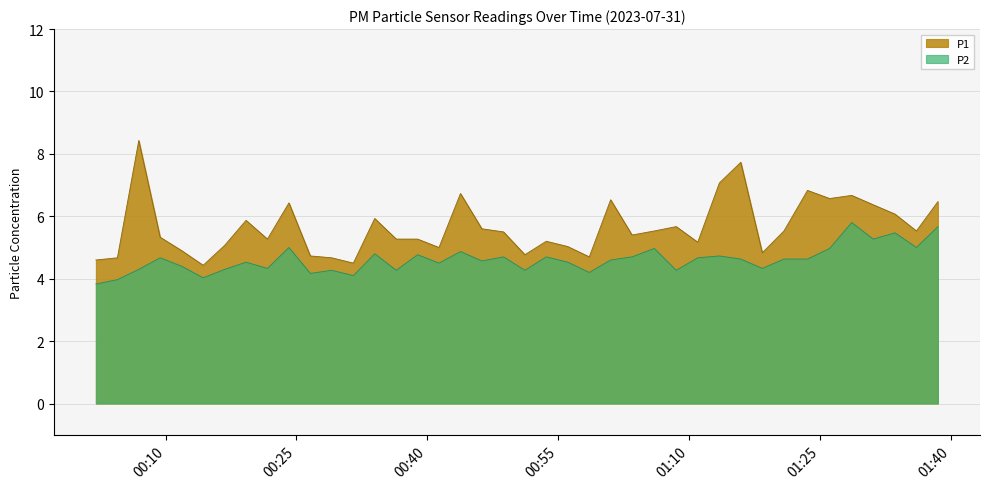

Reading right to left, list all the values displayed in this chart.

P1: 2023-07-31T01:38:32=6.5	2023-07-31T01:36:04=5.5	2023-07-31T01:33:37=6.1	2023-07-31T01:31:07=6.4	2023-07-31T01:28:39=6.7	2023-07-31T01:26:07=6.6	2023-07-31T01:23:35=6.8	2023-07-31T01:20:53=5.5	2023-07-31T01:18:24=4.8	2023-07-31T01:15:56=7.7	2023-07-31T01:13:29=7.1	2023-07-31T01:11:00=5.2	2023-07-31T01:08:32=5.7	2023-07-31T01:06:01=5.5	2023-07-31T01:03:28=5.4	2023-07-31T01:01:01=6.5	2023-07-31T00:58:34=4.7	2023-07-31T00:56:06=5.0	2023-07-31T00:53:38=5.2	2023-07-31T00:51:11=4.8	2023-07-31T00:48:44=5.5	2023-07-31T00:46:15=5.6	2023-07-31T00:43:48=6.7	2023-07-31T00:41:20=5.0	2023-07-31T00:38:53=5.3	2023-07-31T00:36:26=5.3	2023-07-31T00:33:58=5.9	2023-07-31T00:31:31=4.5	2023-07-31T00:29:02=4.7	2023-07-31T00:26:35=4.7	2023-07-31T00:24:08=6.4	2023-07-31T00:21:40=5.3	2023-07-31T00:19:13=5.9	2023-07-31T00:16:46=5.1	2023-07-31T00:14:18=4.4	2023-07-31T00:11:50=4.9	2023-07-31T00:09:22=5.3	2023-07-31T00:06:55=8.4	2023-07-31T00:04:28=4.7	2023-07-31T00:02:00=4.6
P2: 2023-07-31T01:38:32=5.7	2023-07-31T01:36:04=5.0	2023-07-31T01:33:37=5.5	2023-07-31T01:31:07=5.3	2023-07-31T01:28:39=5.8	2023-07-31T01:26:07=5.0	2023-07-31T01:23:35=4.6	2023-07-31T01:20:53=4.6	2023-07-31T01:18:24=4.3	2023-07-31T01:15:56=4.6	2023-07-31T01:13:29=4.7	2023-07-31T01:11:00=4.7	2023-07-31T01:08:32=4.3	2023-07-31T01:06:01=5.0	2023-07-31T01:03:28=4.7	2023-07-31T01:01:01=4.6	2023-07-31T00:58:34=4.2	2023-07-31T00:56:06=4.5	2023-07-31T00:53:38=4.7	2023-07-31T00:51:11=4.3	2023-07-31T00:48:44=4.7	2023-07-31T00:46:15=4.6	2023-07-31T00:43:48=4.9	2023-07-31T00:41:20=4.5	2023-07-31T00:38:53=4.8	2023-07-31T00:36:26=4.3	2023-07-31T00:33:58=4.8	2023-07-31T00:31:31=4.1	2023-07-31T00:29:02=4.3	2023-07-31T00:26:35=4.2	2023-07-31T00:24:08=5.0	2023-07-31T00:21:40=4.3	2023-07-31T00:19:13=4.5	2023-07-31T00:16:46=4.3	2023-07-31T00:14:18=4.0	2023-07-31T00:11:50=4.4	2023-07-31T00:09:22=4.7	2023-07-31T00:06:55=4.3	2023-07-31T00:04:28=4.0	2023-07-31T00:02:00=3.8